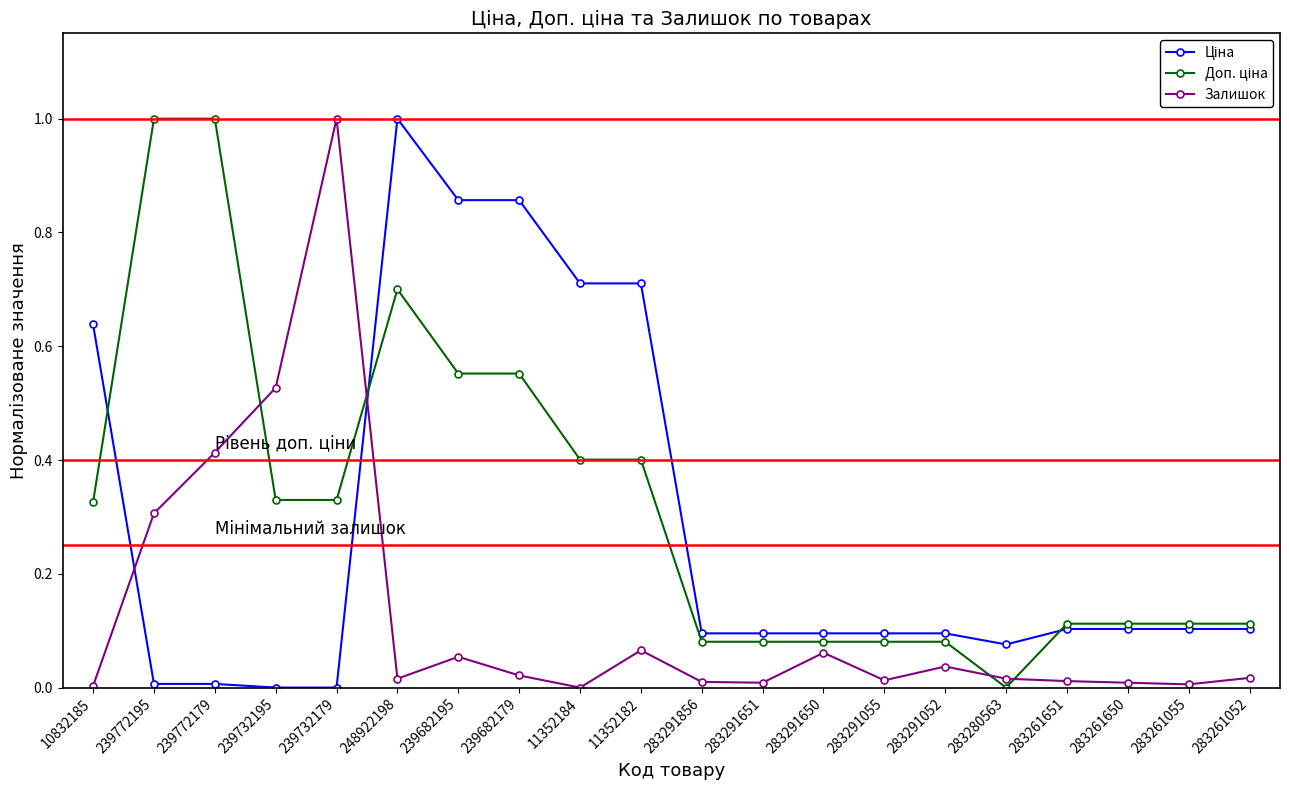

What is the maximum value for Залишок?

1.0